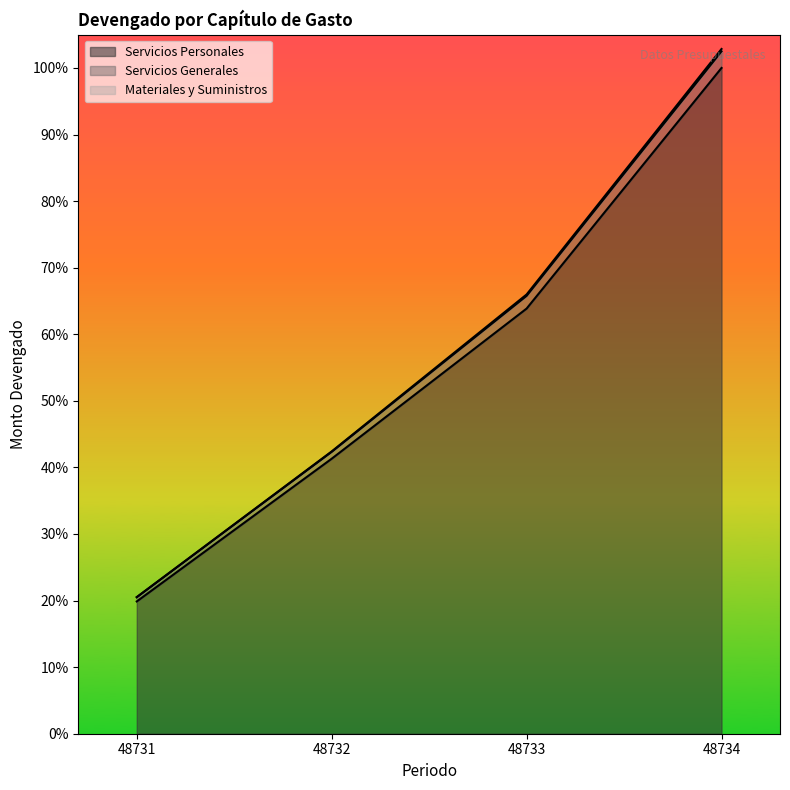

True or false: Materiales y Suministros and Servicios Generales cross at least once.

False